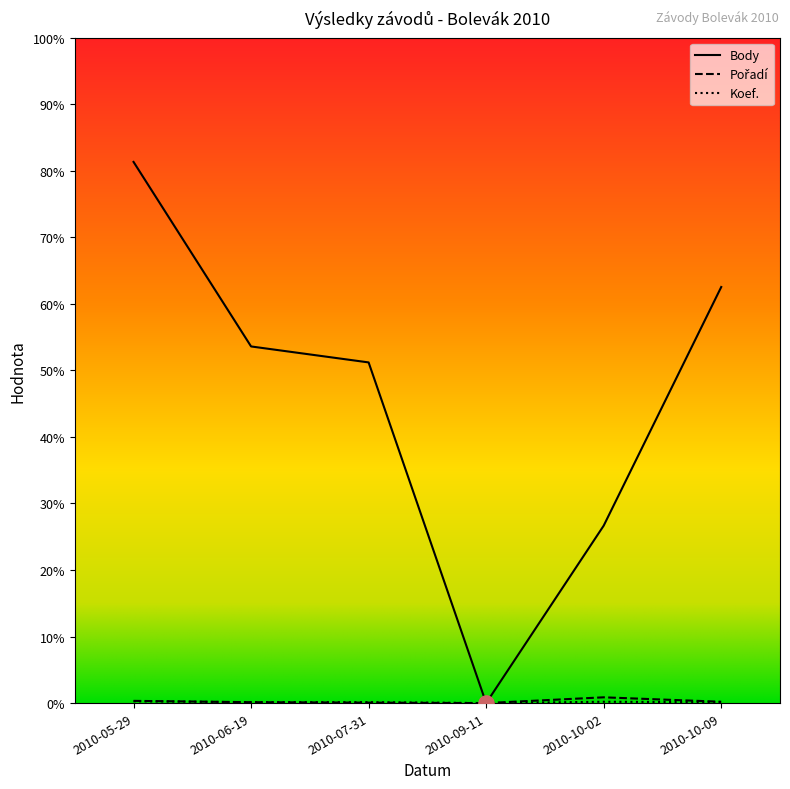

At which category is the sum across all series the highest?

2010-05-29